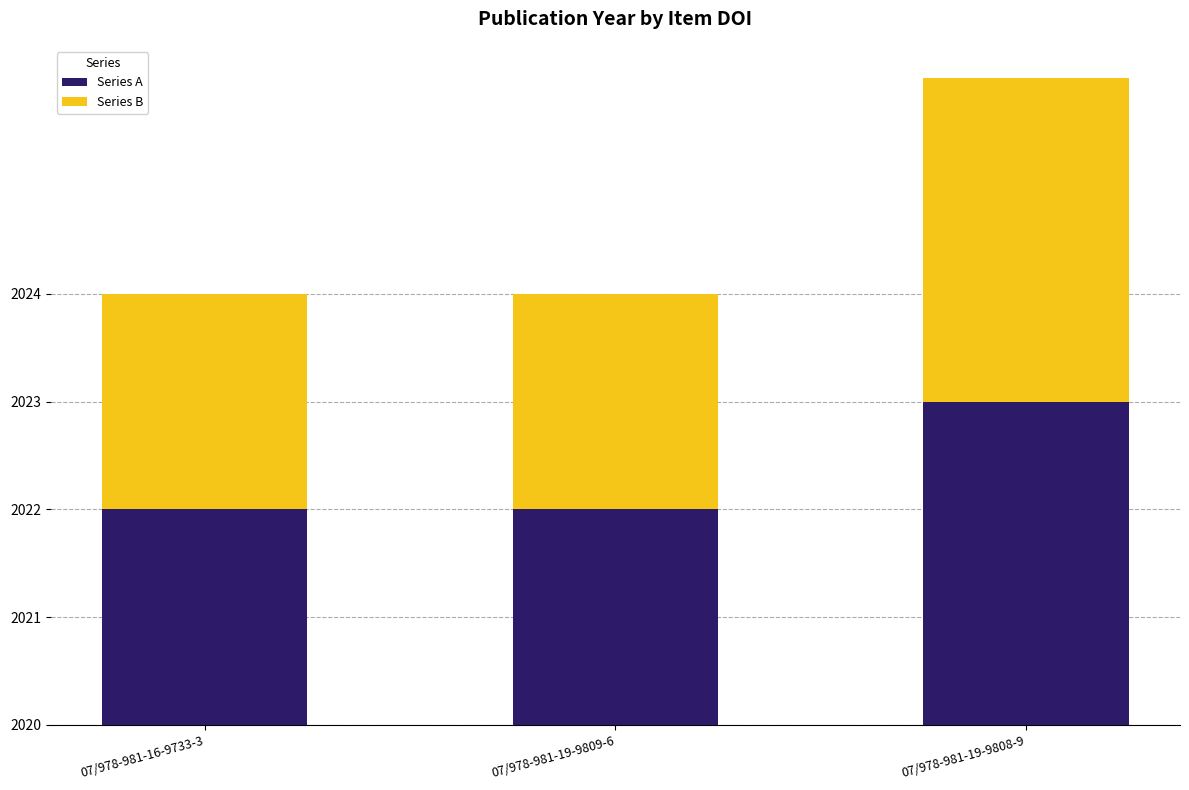

Does the chart contain any negative values?

No